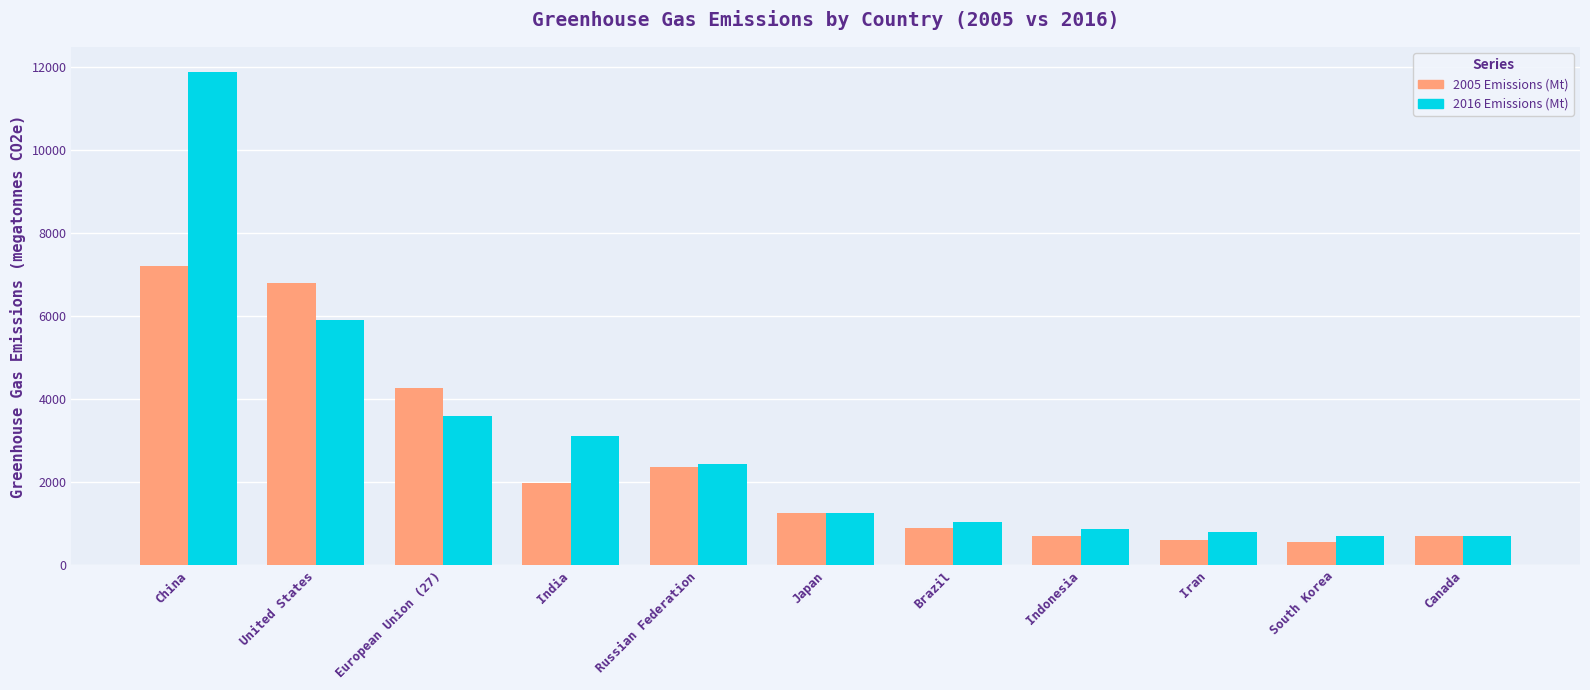

Where is 2005 Emissions (Mt) nearest to the value 3871?

European Union (27)